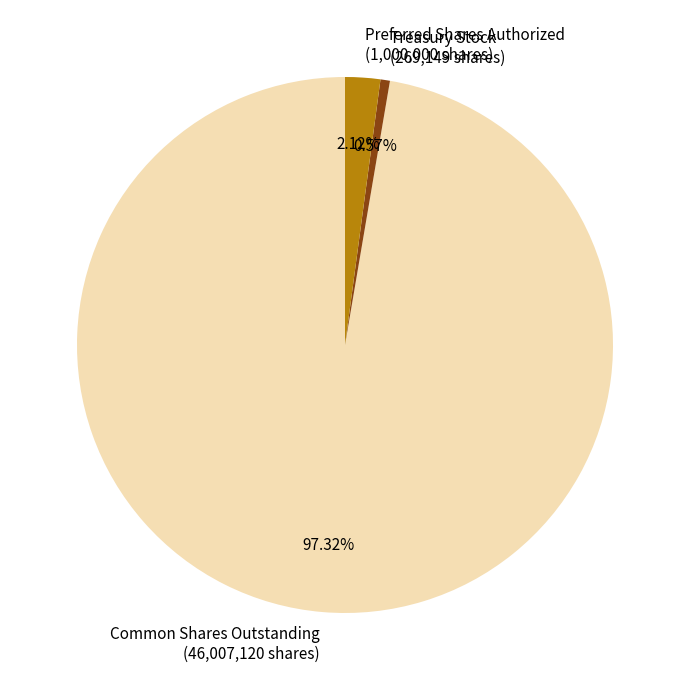

How many slices are in this pie chart?

3